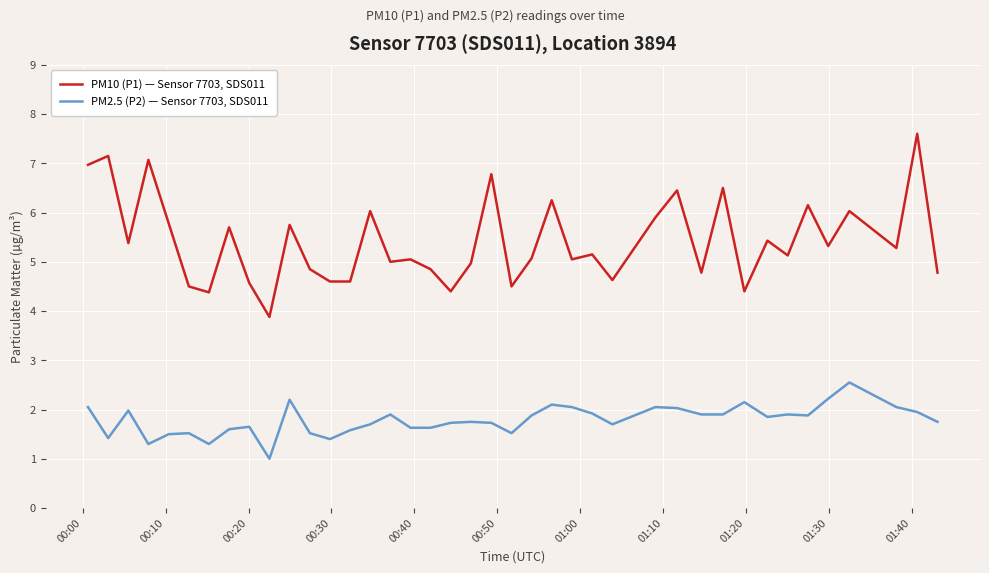

Which series has the largest total across all categories?

PM10 (P1) — Sensor 7703, SDS011